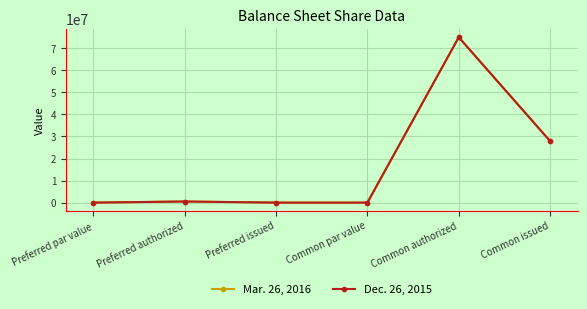

True or false: Mar. 26, 2016 and Dec. 26, 2015 intersect in this chart.

False